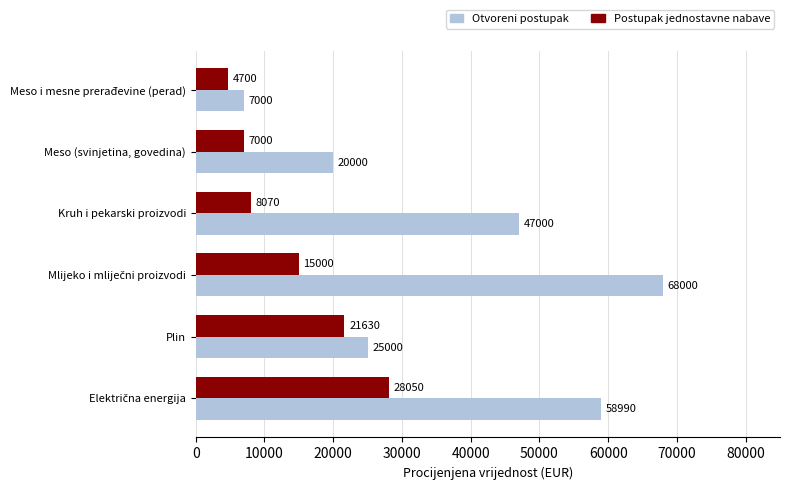

What is the difference between the maximum and minimum values in the Otvoreni postupak series?

61000